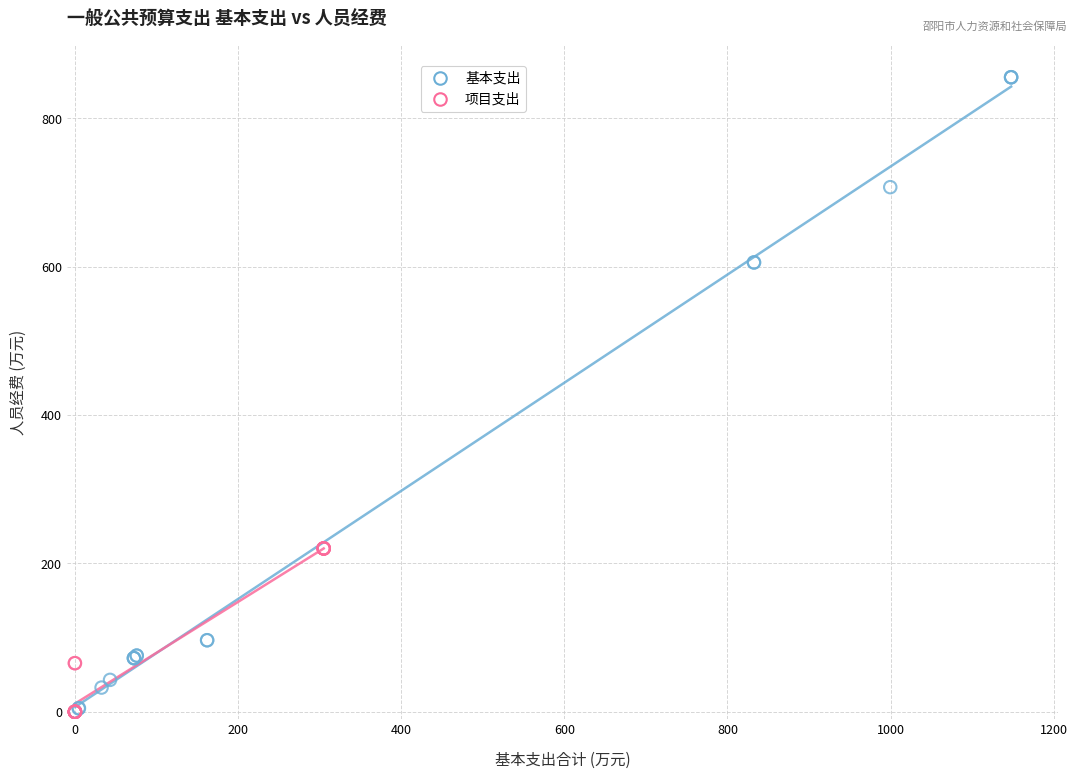

Which series has the widest spread of Y values?

基本支出